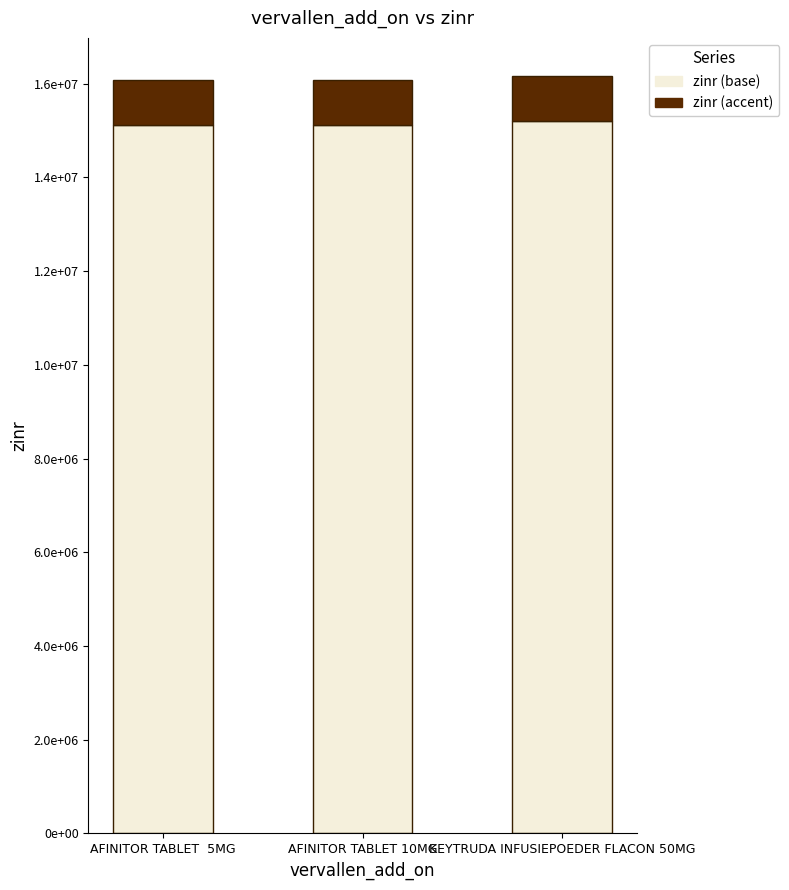

What are all the series names shown in the legend?

zinr (base), zinr (accent)